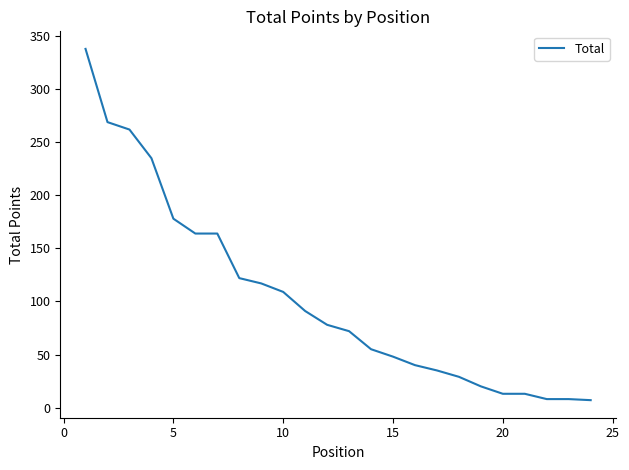

What is the difference between the maximum and minimum values?

331